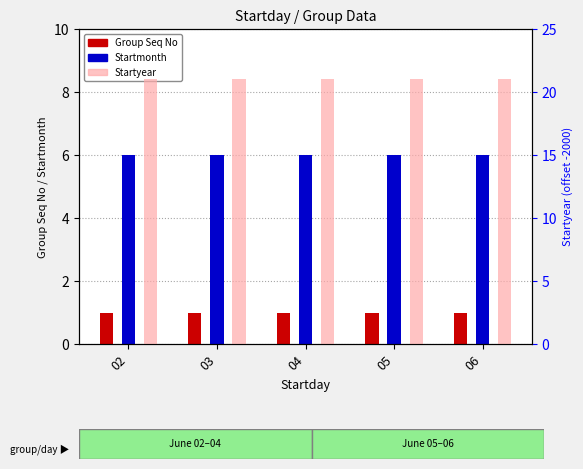

Which series has the largest total across all categories?

Startyear